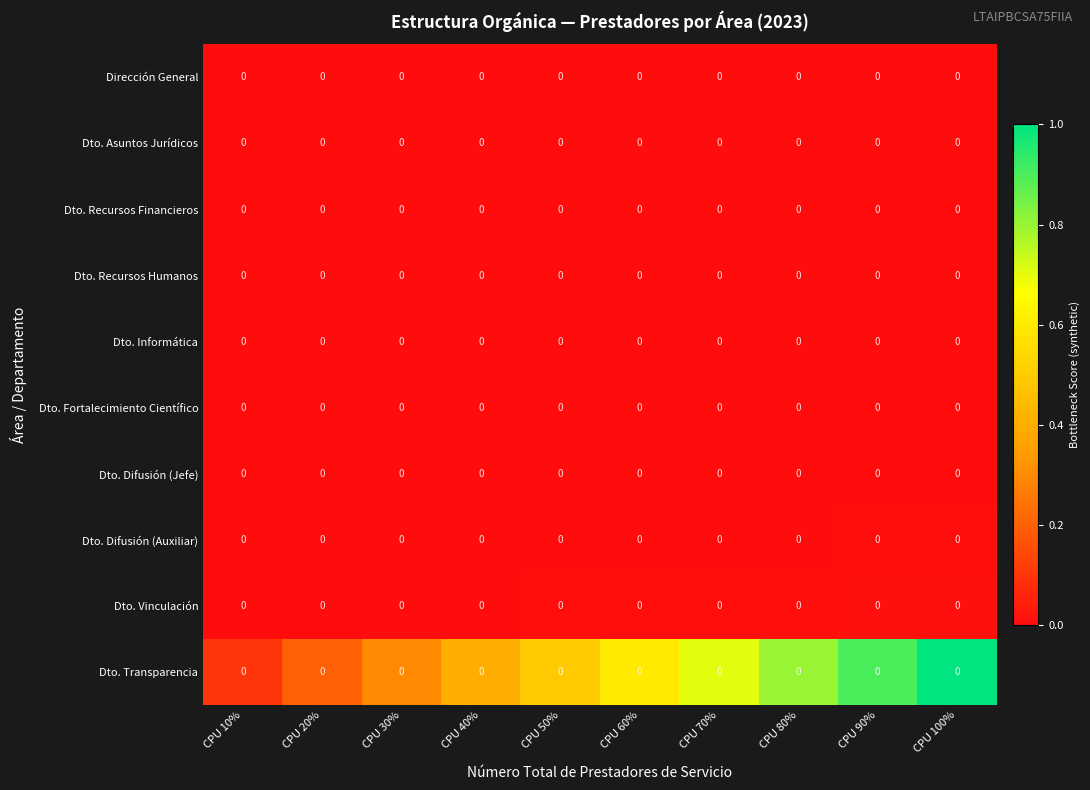

Which series has the widest spread of values?

Dto. Transparencia